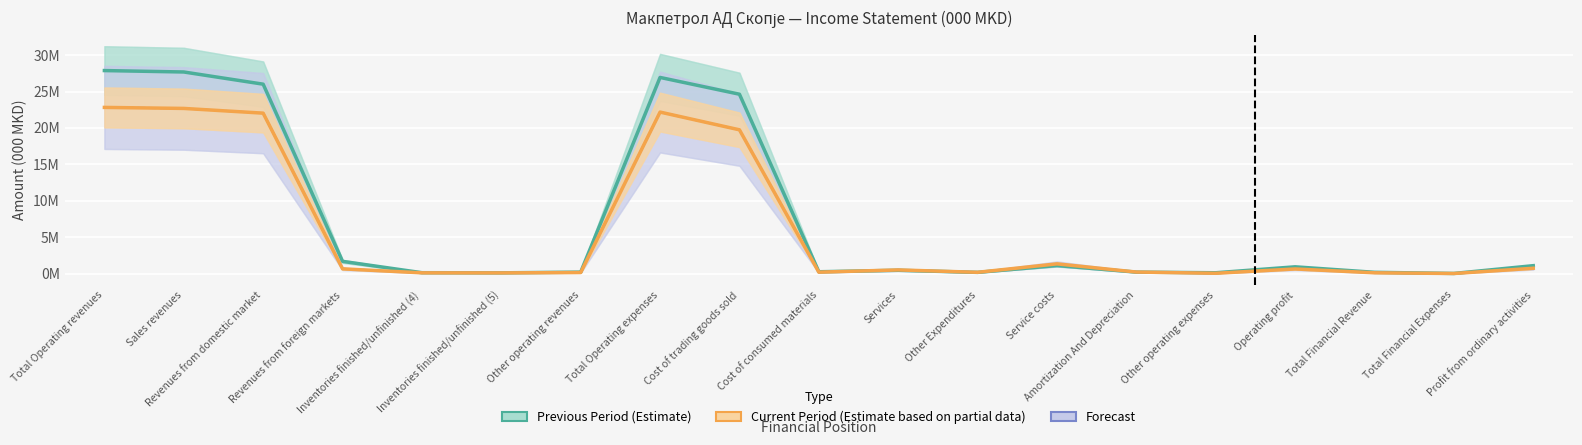

What is the difference between the maximum and minimum values in the Forecast (index-implied) series?

22808304.3